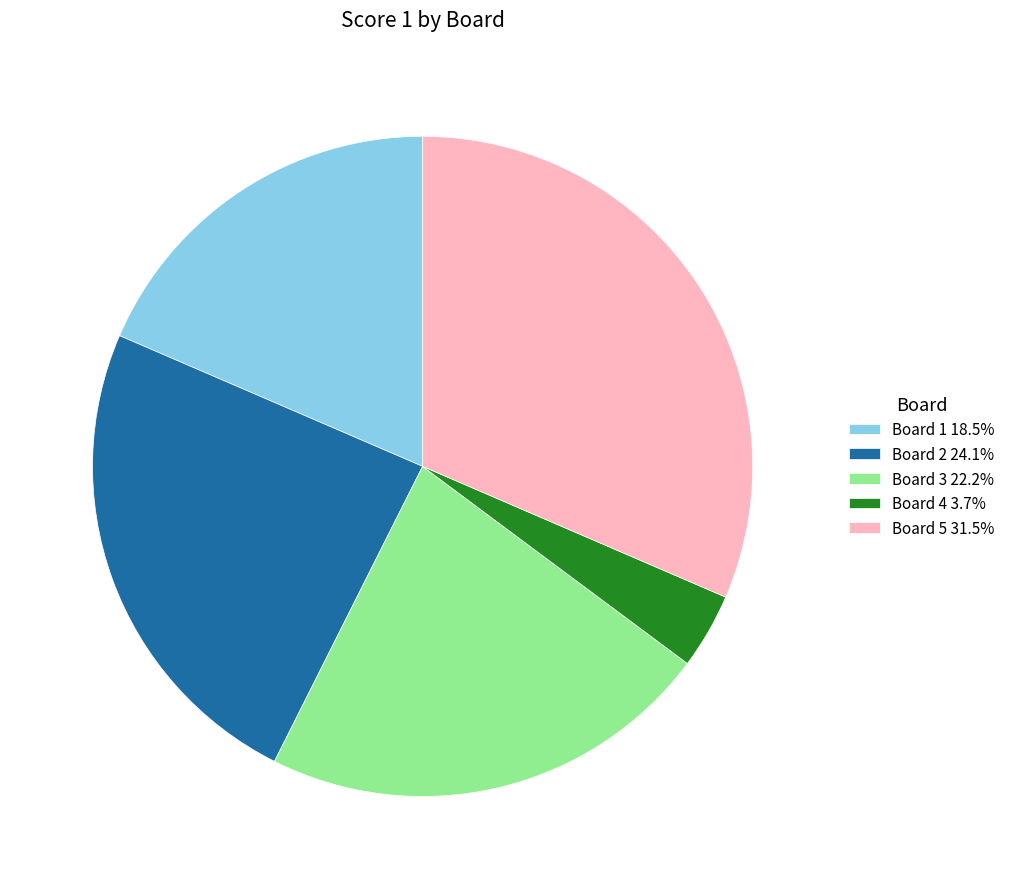

Which category has the biggest portion of the pie?

Board 5